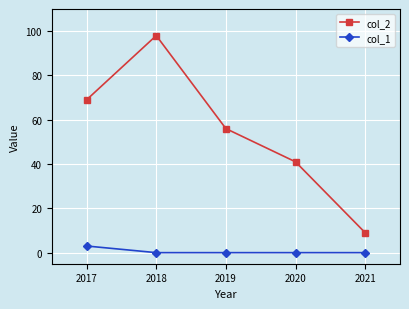

Is it true that col_1 equals 3 at 2017?

True